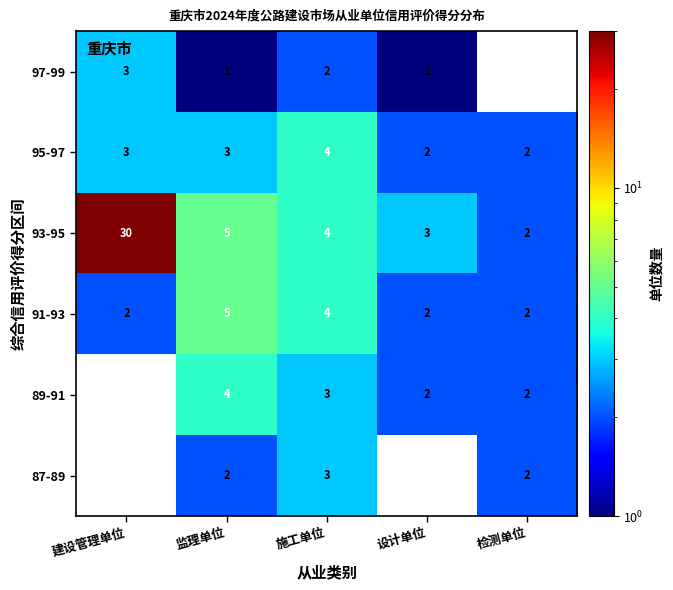

What is the difference between the maximum and minimum values in the 91-93 series?

3